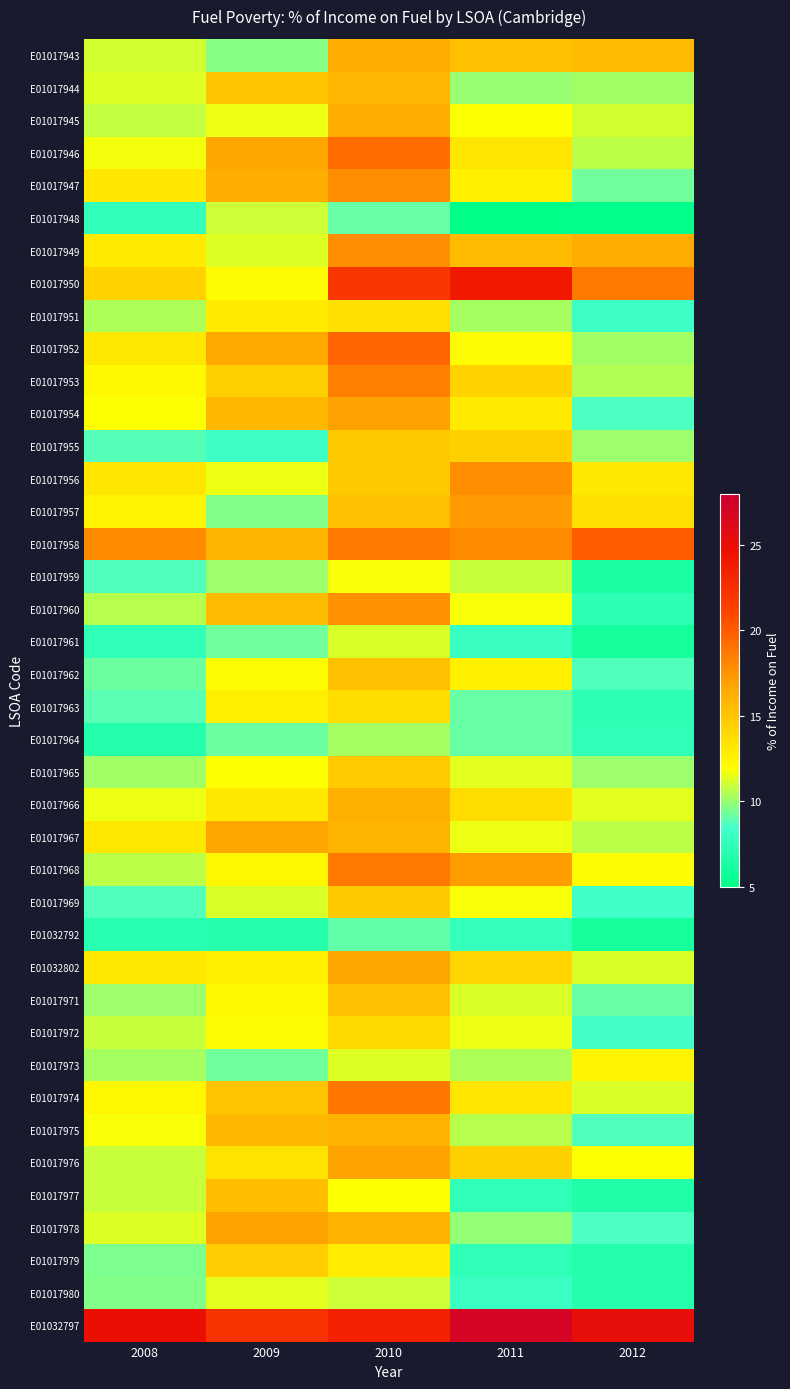

List the series in order of their peak value, highest first.

E01032797, E01017950, E01017958, E01017952, E01017946, E01017974, E01017968, E01017953, E01017947, E01017949, E01017956, E01017960, E01017957, E01017954, E01017976, E01017978, E01017967, E01032802, E01017945, E01017943, E01017966, E01017975, E01017944, E01017977, E01017962, E01017971, E01017955, E01017969, E01017965, E01017979, E01017972, E01017963, E01017951, E01017973, E01017959, E01017980, E01017961, E01017948, E01017964, E01032792